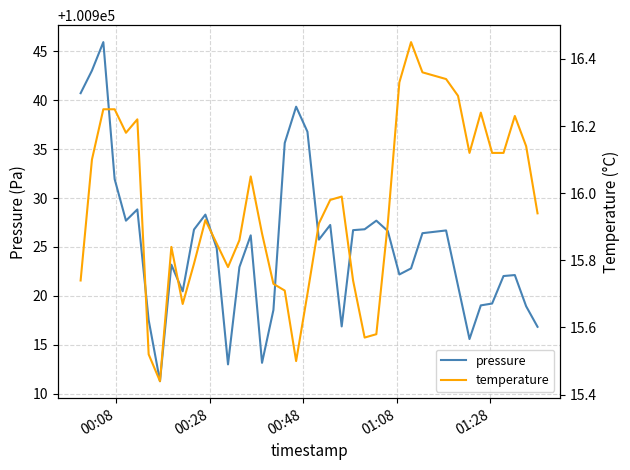

The value of pressure at 11 is 48615.9. True or false?

False